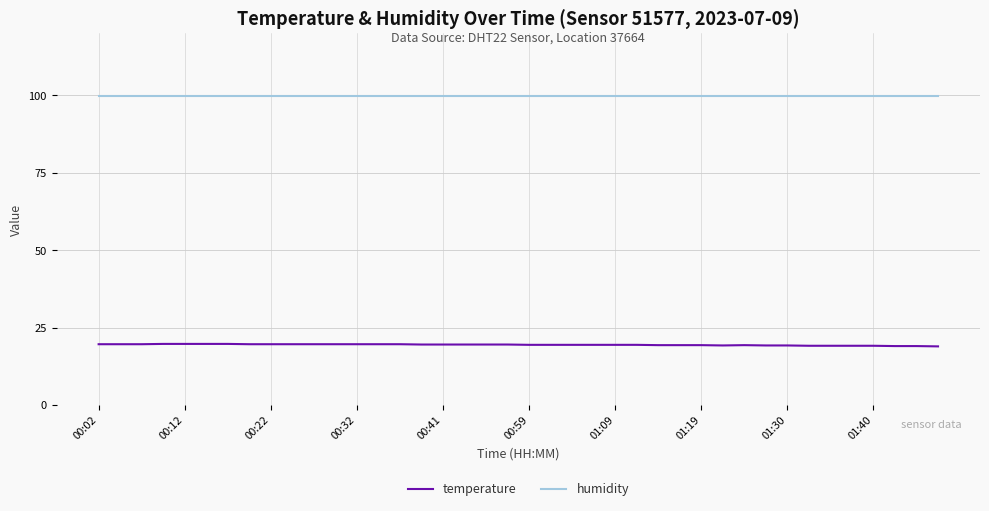

What is the average value of the humidity series?

99.9